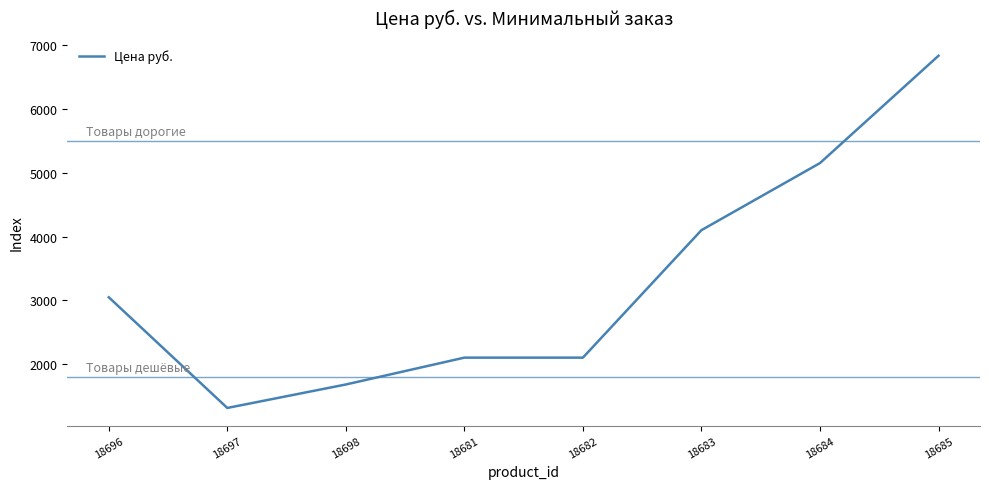

The value at 18684 is 8830. True or false?

False